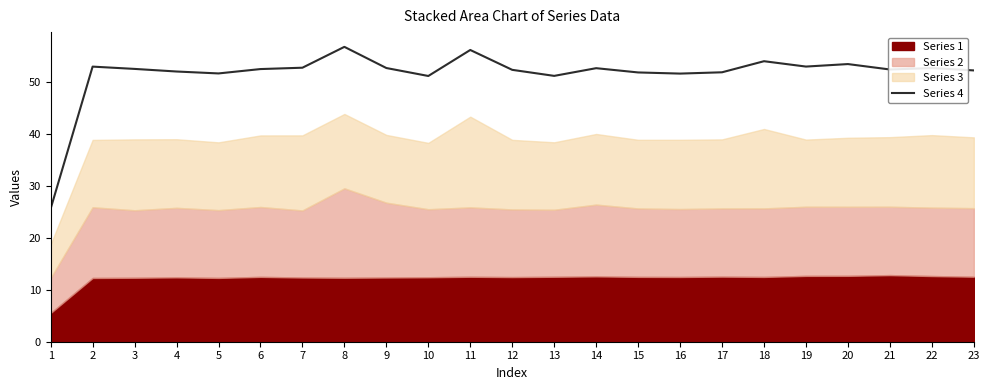

True or false: there are more than 2 points higher than both neighbors.

True